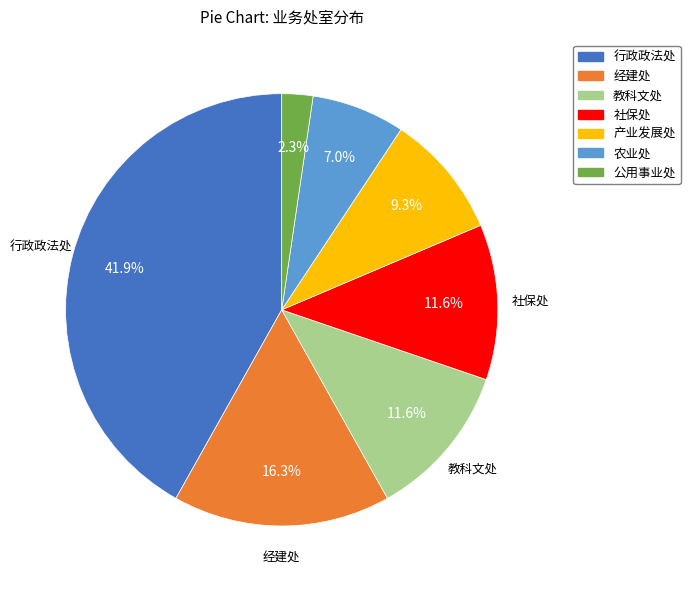

How many segments does this pie chart have?

7